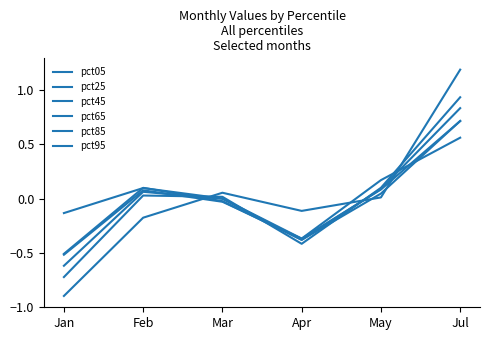

How many lines are shown in the chart?

6